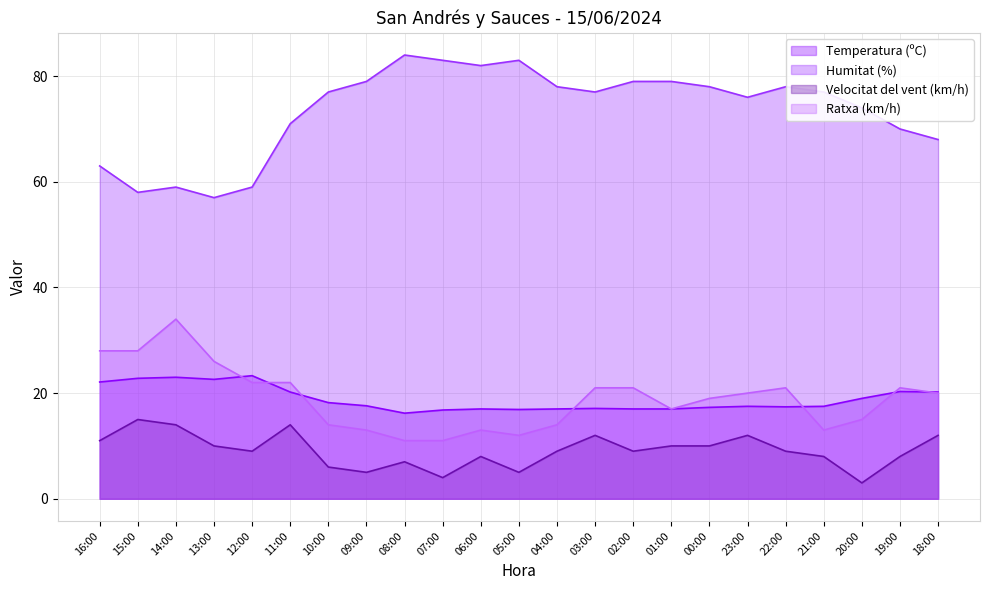

What is the difference between the maximum and minimum values in the Humitat (%) series?

27.0